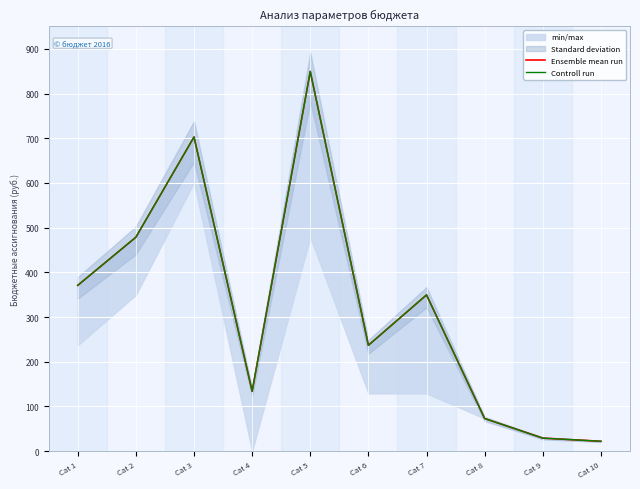

Which series has the largest total across all categories?

Ensemble mean run